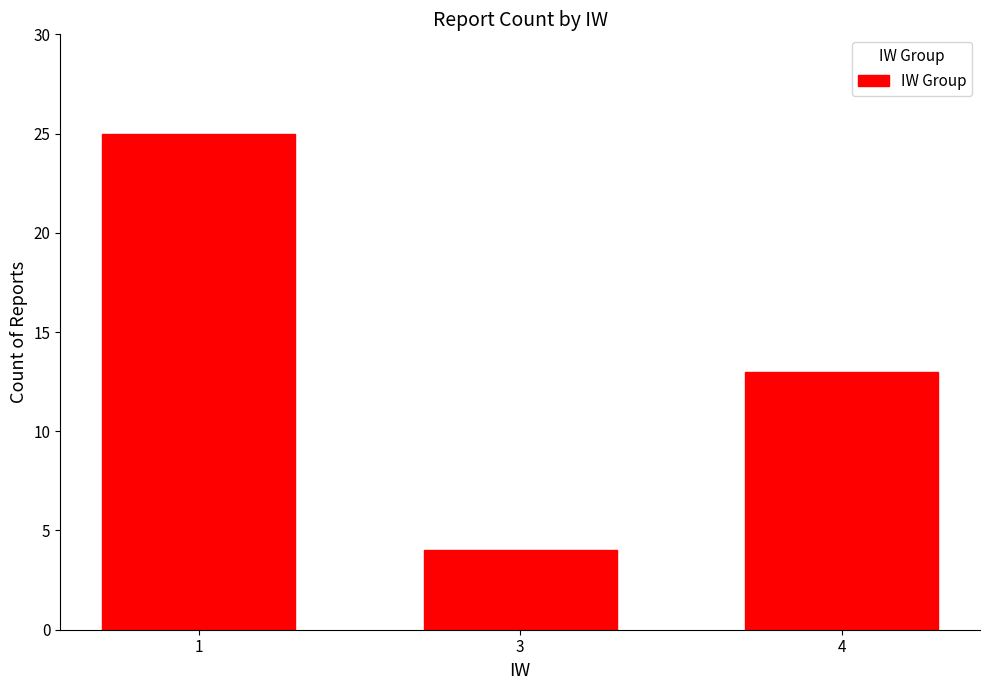

What is the sum of the values at 4 and 3?

17